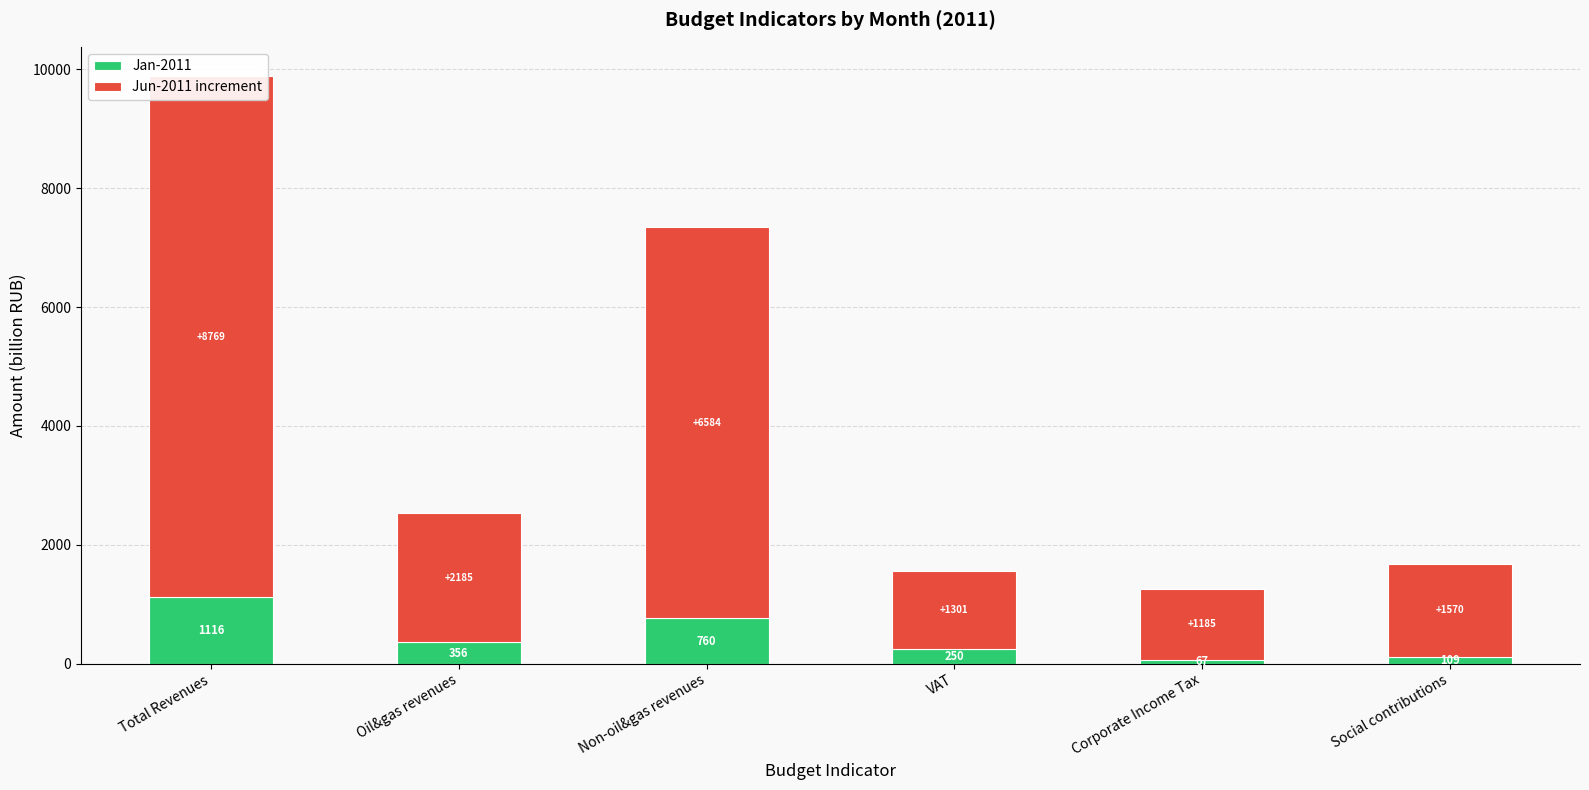

At how many categories does at least one series exceed 7339?

1